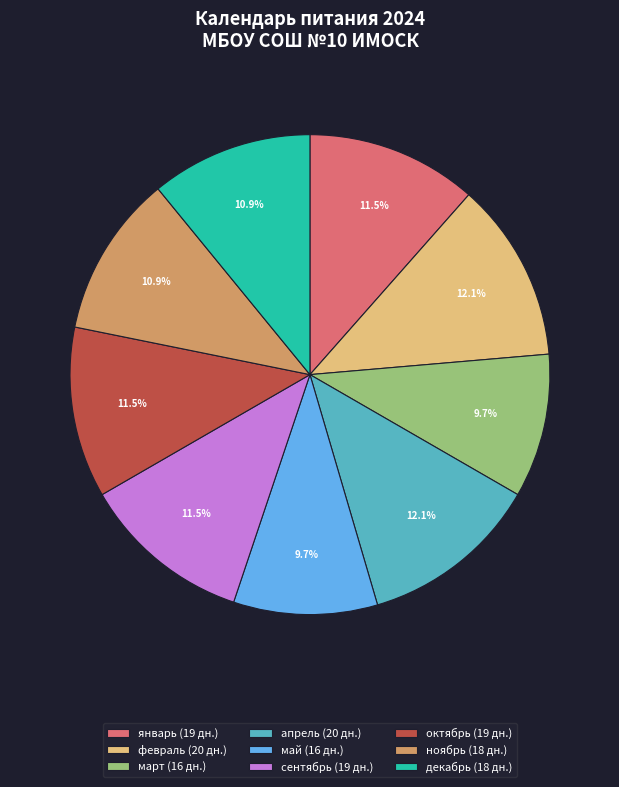

How many segments does this pie chart have?

9